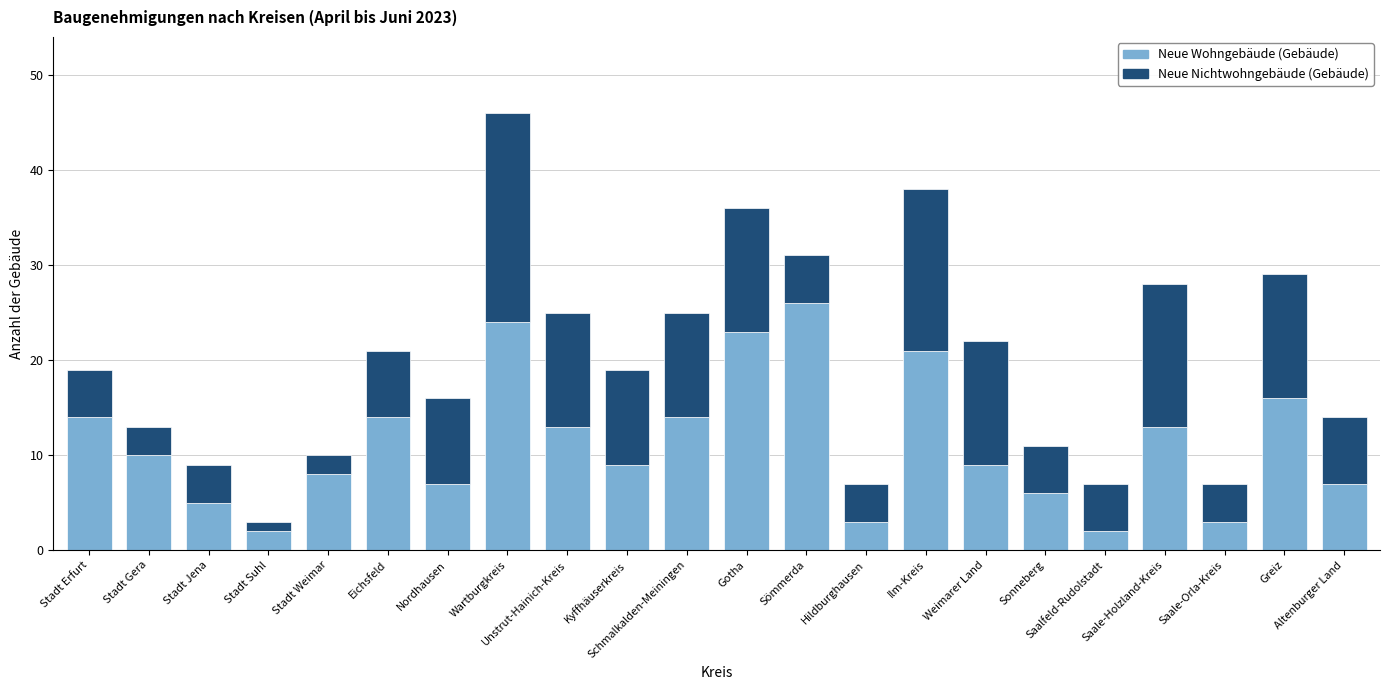

What is the difference between the maximum and second lowest values in the Neue Wohngebäude (Gebäude) series?

24